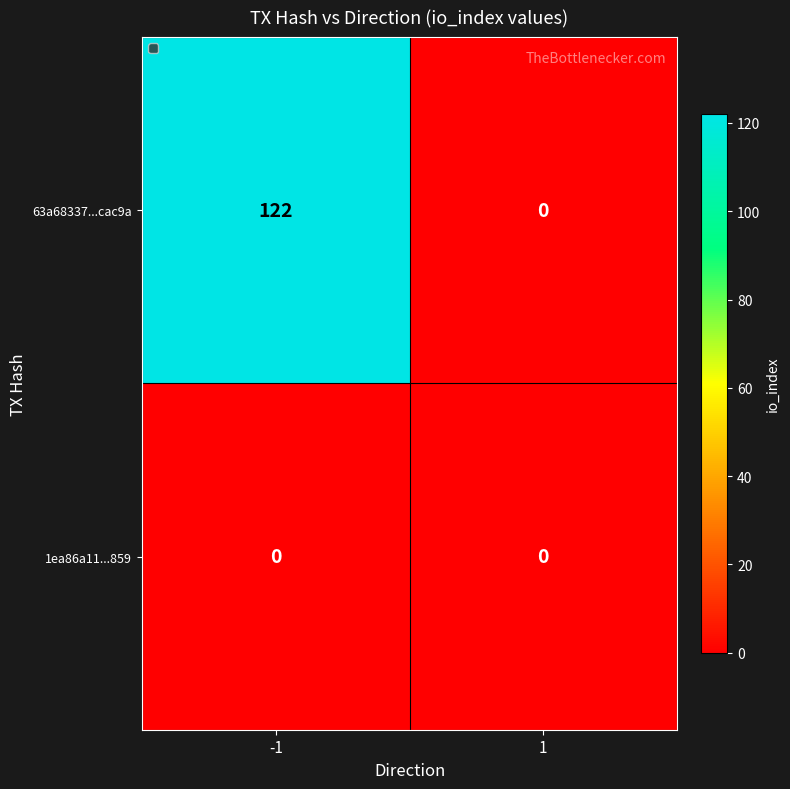

What is the total value across all series at -1?

122